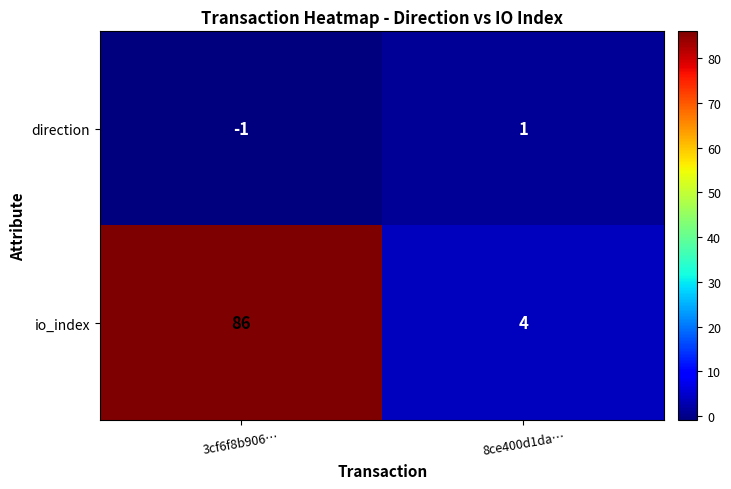

What is the sum of all io_index values?

90